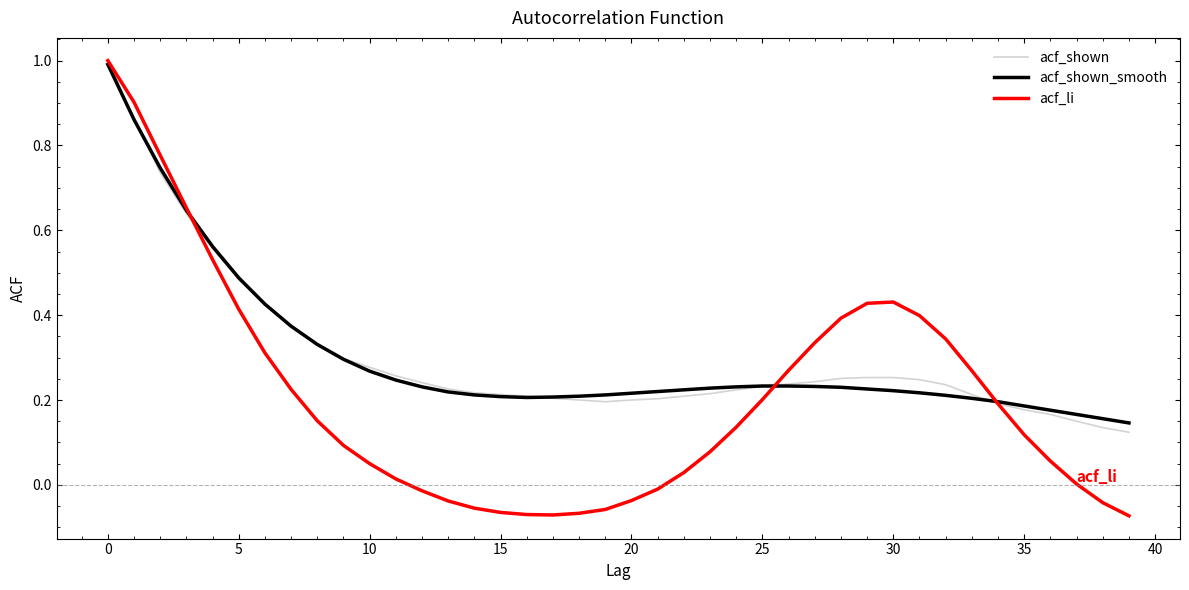

True or false: acf_shown_smooth and acf_li cross at least once.

True